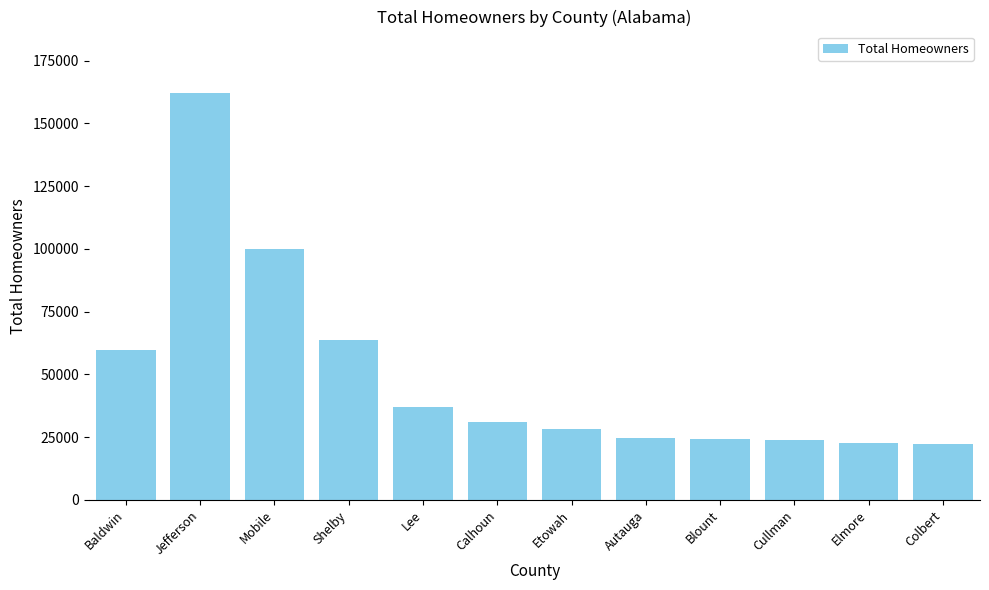

At which label does the data first exceed 31188?

Baldwin